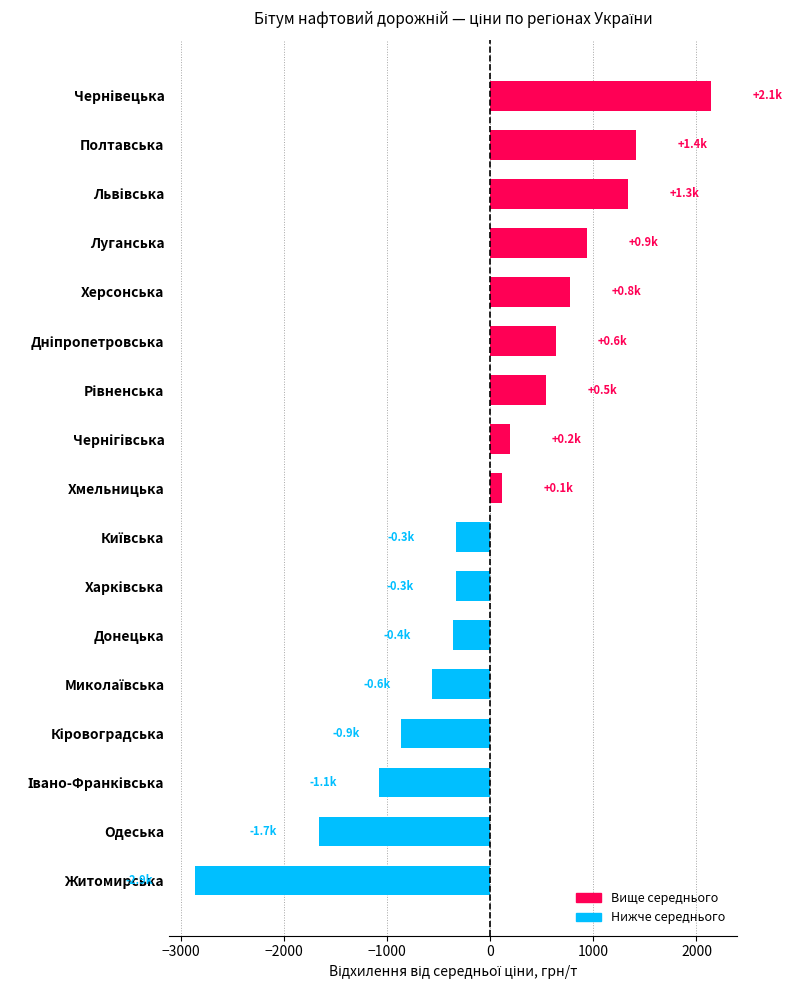

The chart shows a value of -1990.8 at Житомирська. True or false?

False